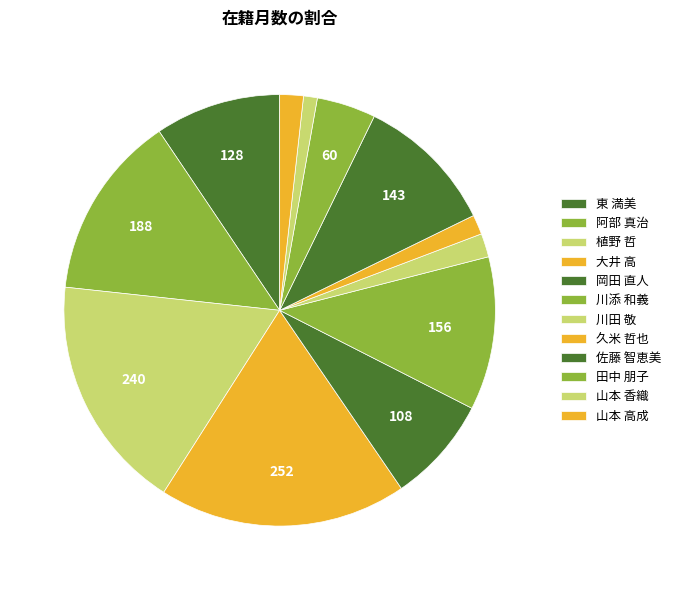

The 川添 和義 slice represents 11% of the pie. True or false?

True